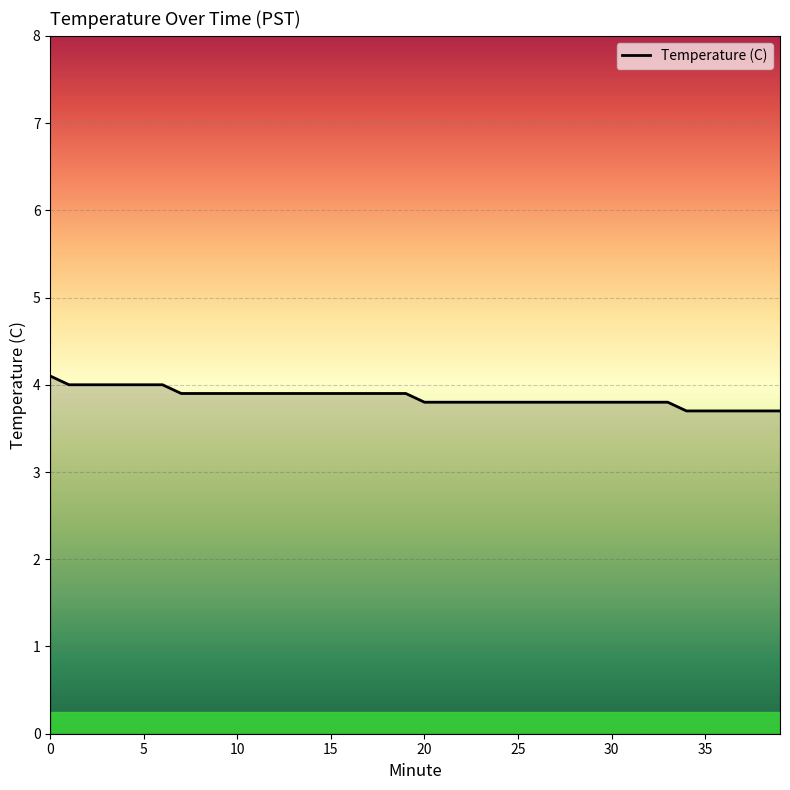

What is the minimum value shown in the chart?

3.7